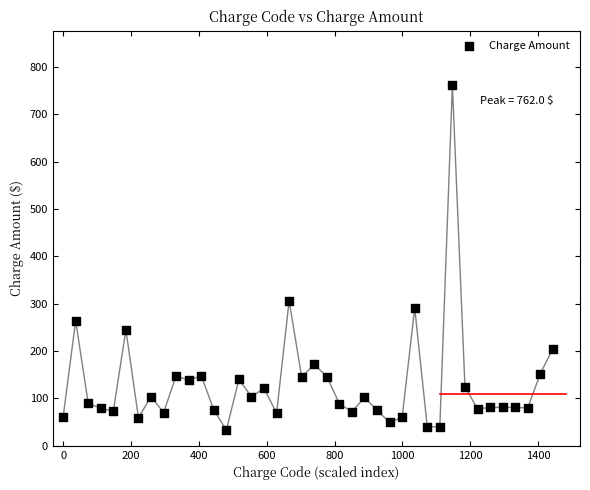

What is the range of Y values (max minus min)?

729.0